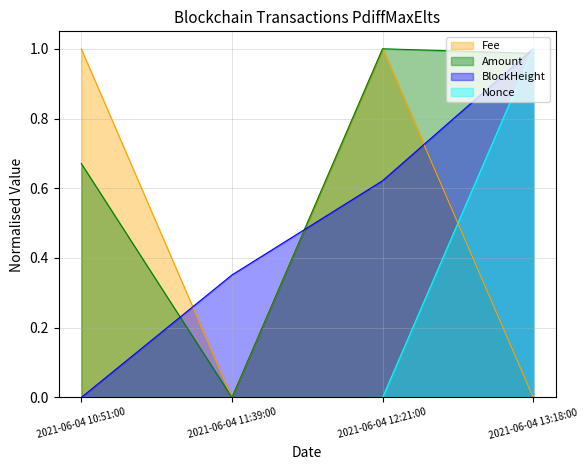

What are all the series names shown in the legend?

Fee, Amount, BlockHeight, Nonce